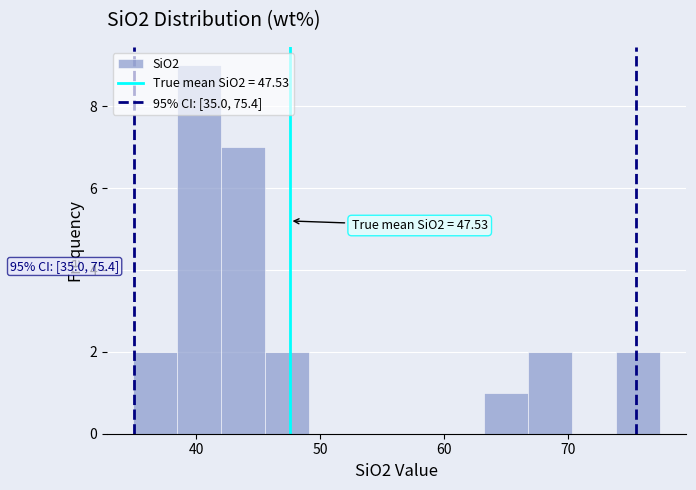

Around what value on the x-axis is the tallest bar? Give the approximate position of its centre, as read against the axis.

40